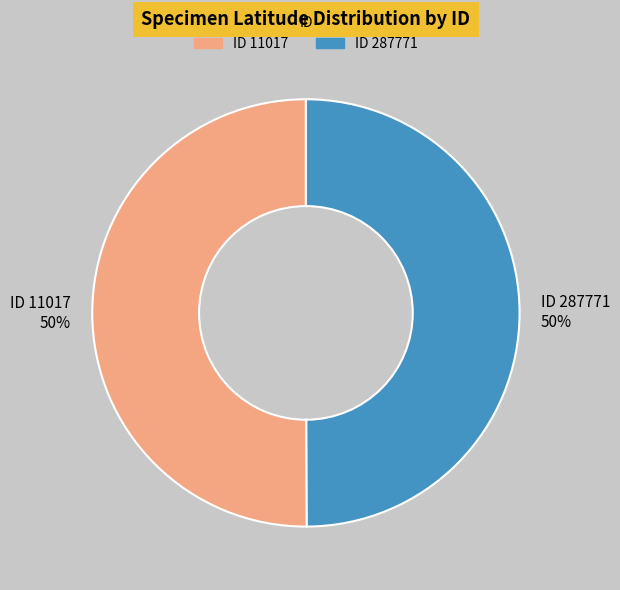

What is the ratio of the value at ID 287771 50% to the value at ID 11017 50%?

1.0